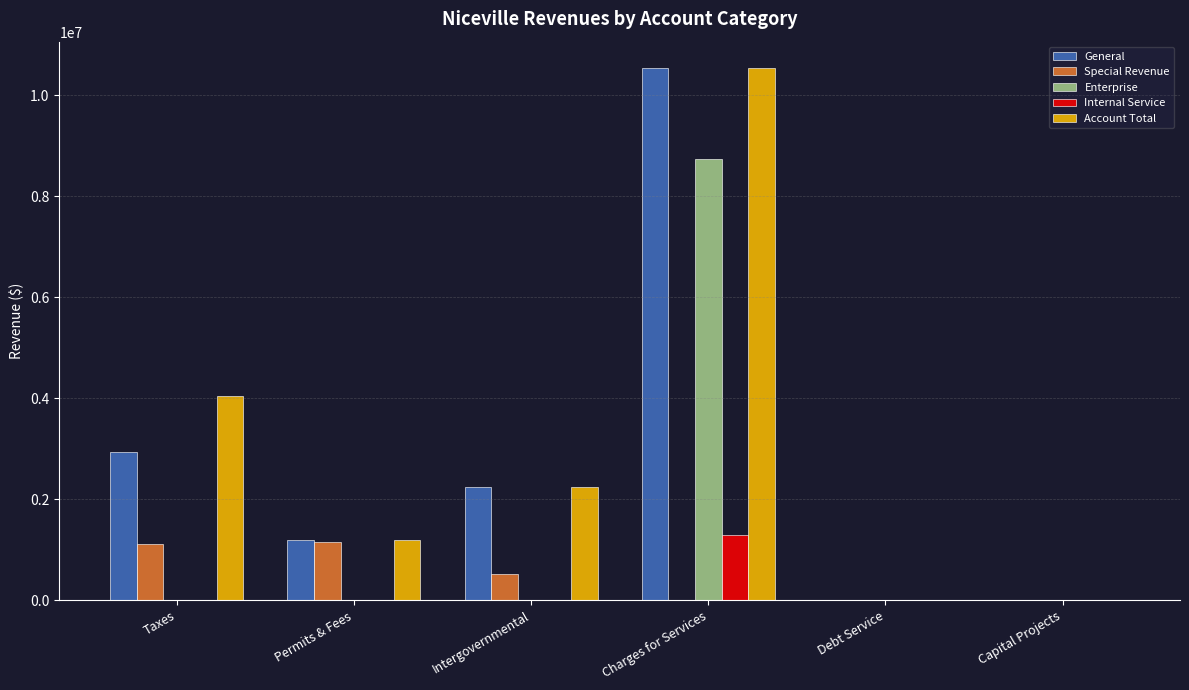

How many data points does each series have?

6